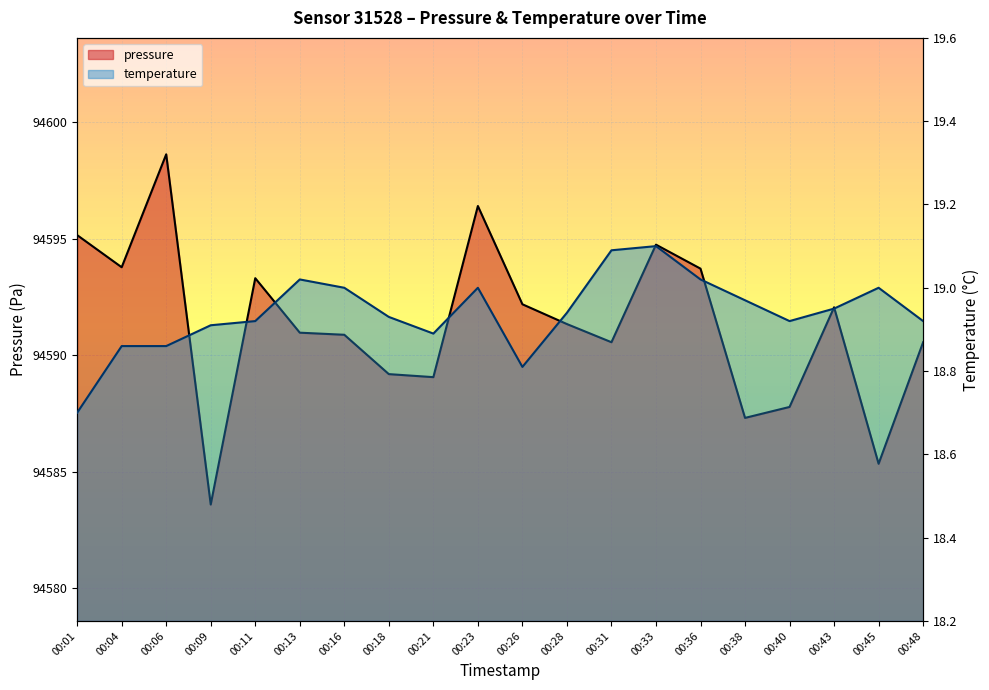

True or false: pressure has a value of 94590.9 at 00:16.

True